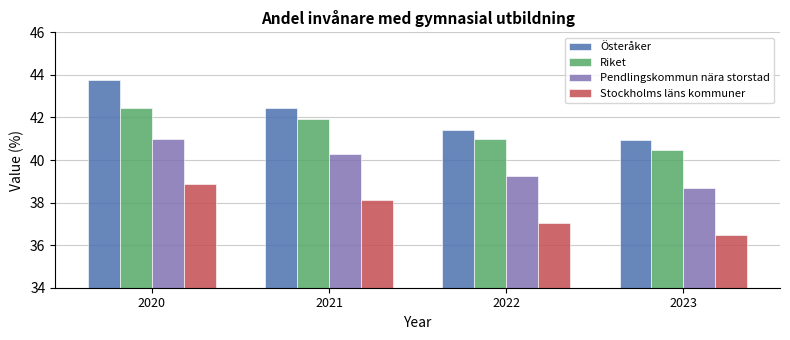

What is the spread (max minus min) of values at 2022?

4.4